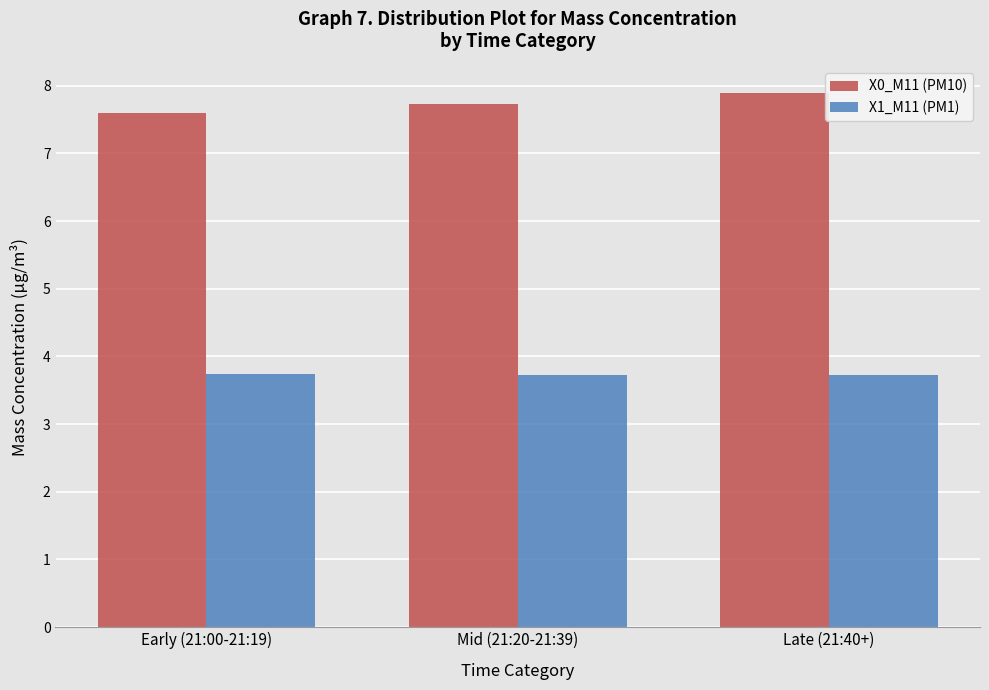

What is the label of the 1st bar from the right?

Late (21:40+)